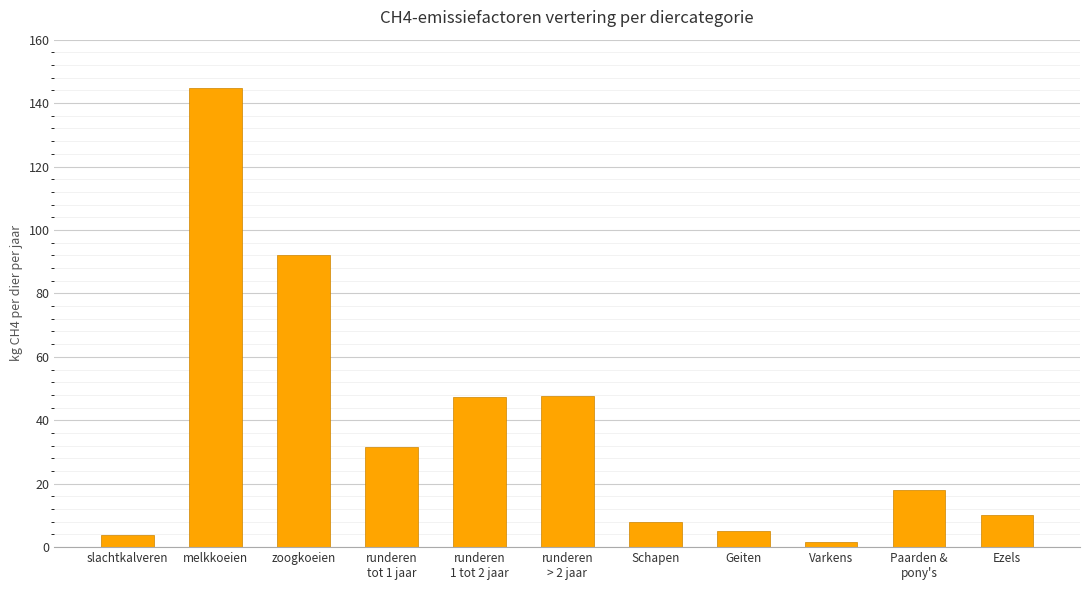

Which has a higher value, melkkoeien or runderen
1 tot 2 jaar?

melkkoeien